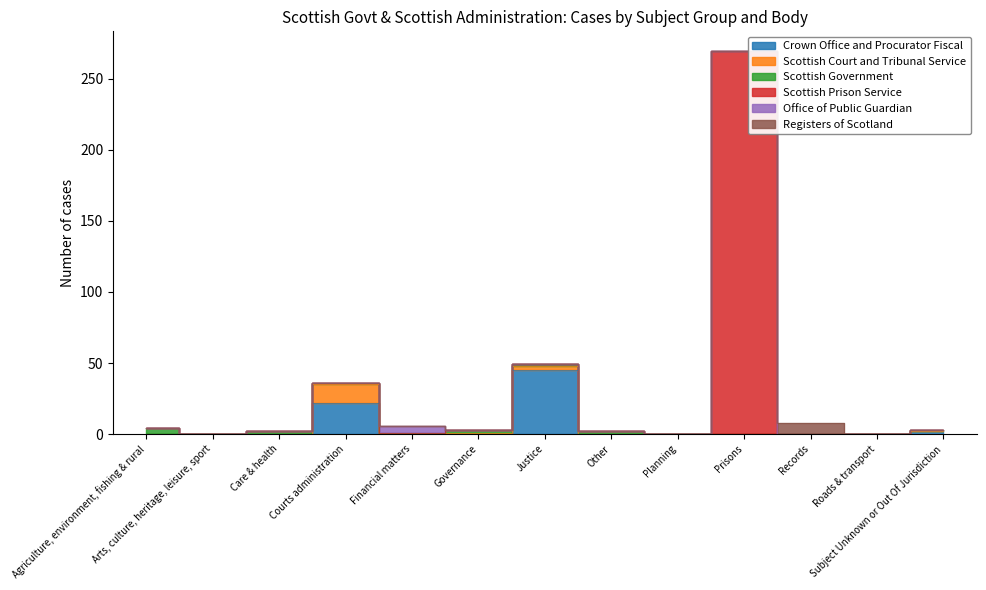

Reading left to right, list all the values displayed in this chart.

Crown Office and Procurator Fiscal: Agriculture, environment, fishing & rural=0	Arts, culture, heritage, leisure, sport=0	Care & health=0	Courts administration=22	Financial matters=0	Governance=0	Justice=45	Other=0	Planning=0	Prisons=0	Records=0	Roads & transport=0	Subject Unknown or Out Of Jurisdiction=2
Scottish Court and Tribunal Service: Agriculture, environment, fishing & rural=0	Arts, culture, heritage, leisure, sport=0	Care & health=0	Courts administration=13	Financial matters=0	Governance=1	Justice=3	Other=0	Planning=0	Prisons=0	Records=0	Roads & transport=0	Subject Unknown or Out Of Jurisdiction=0
Scottish Government: Agriculture, environment, fishing & rural=4	Arts, culture, heritage, leisure, sport=0	Care & health=2	Courts administration=1	Financial matters=1	Governance=2	Justice=1	Other=2	Planning=0	Prisons=0	Records=0	Roads & transport=0	Subject Unknown or Out Of Jurisdiction=1
Scottish Prison Service: Agriculture, environment, fishing & rural=0	Arts, culture, heritage, leisure, sport=0	Care & health=0	Courts administration=0	Financial matters=0	Governance=0	Justice=0	Other=0	Planning=0	Prisons=270	Records=0	Roads & transport=0	Subject Unknown or Out Of Jurisdiction=0
Office of Public Guardian: Agriculture, environment, fishing & rural=0	Arts, culture, heritage, leisure, sport=0	Care & health=0	Courts administration=0	Financial matters=5	Governance=0	Justice=0	Other=0	Planning=0	Prisons=0	Records=0	Roads & transport=0	Subject Unknown or Out Of Jurisdiction=0
Registers of Scotland: Agriculture, environment, fishing & rural=0	Arts, culture, heritage, leisure, sport=0	Care & health=0	Courts administration=0	Financial matters=0	Governance=0	Justice=0	Other=0	Planning=0	Prisons=0	Records=8	Roads & transport=0	Subject Unknown or Out Of Jurisdiction=0